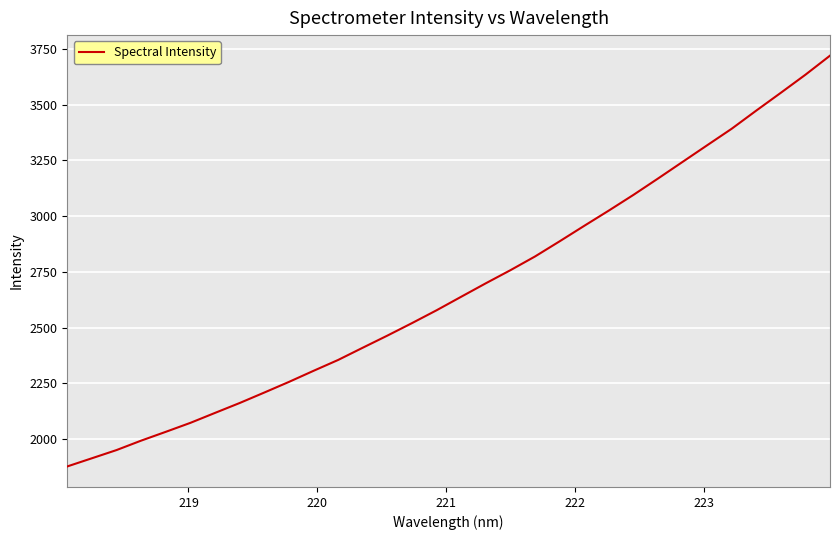

Reading left to right, extract all data points from this chart.

1877.7	1914.3	1951.0	1993.4	2032.8	2073.1	2117.7	2162.0	2208.9	2256.5	2306.3	2355.0	2409.8	2464.1	2520.1	2577.7	2638.3	2698.6	2757.2	2818.7	2886.7	2956.0	3024.5	3094.7	3168.1	3242.6	3317.2	3391.4	3472.8	3552.6	3633.5	3719.0